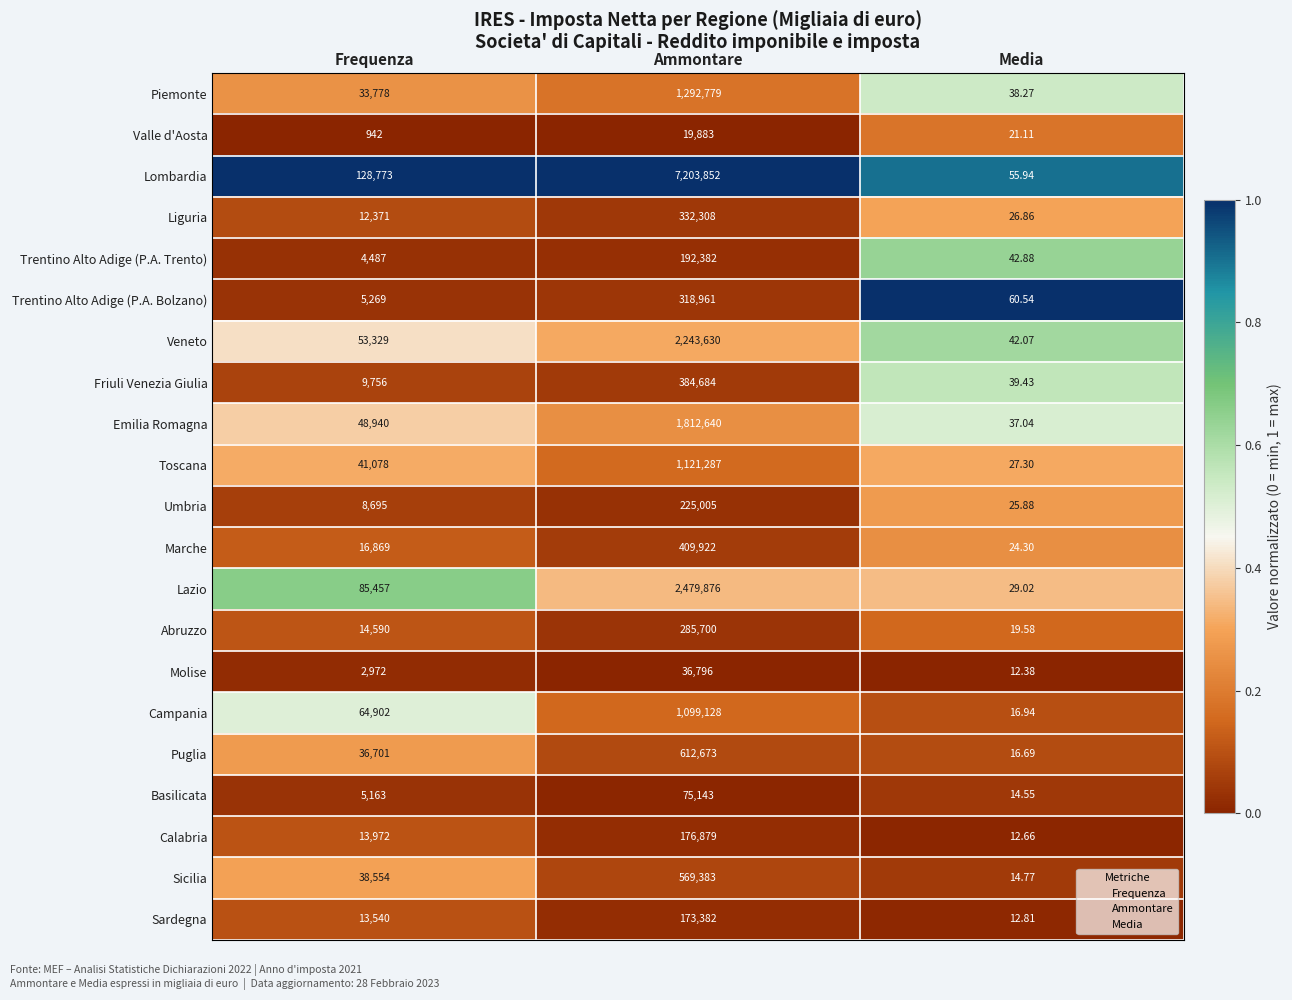

What is the difference between the highest and lowest values at Ammontare?

7183969.0